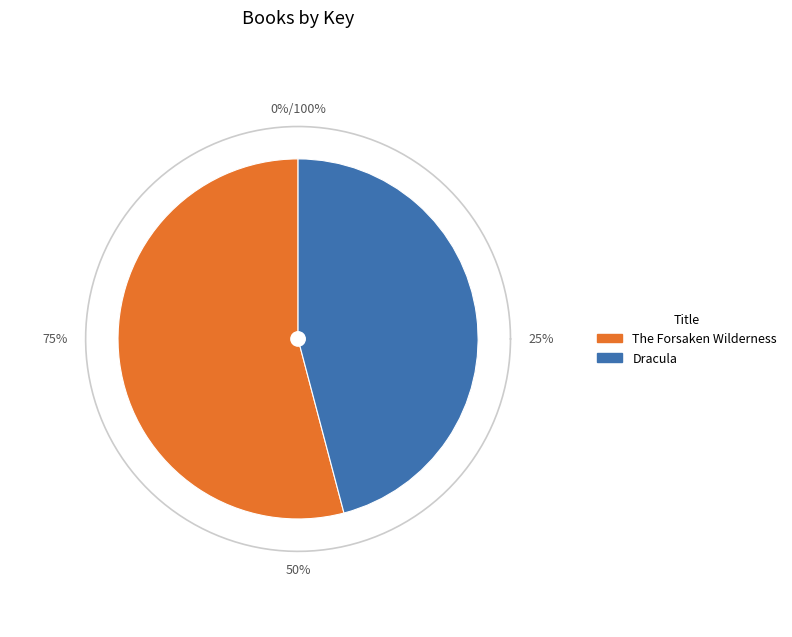

Which category has the smallest portion of the pie?

Dracula